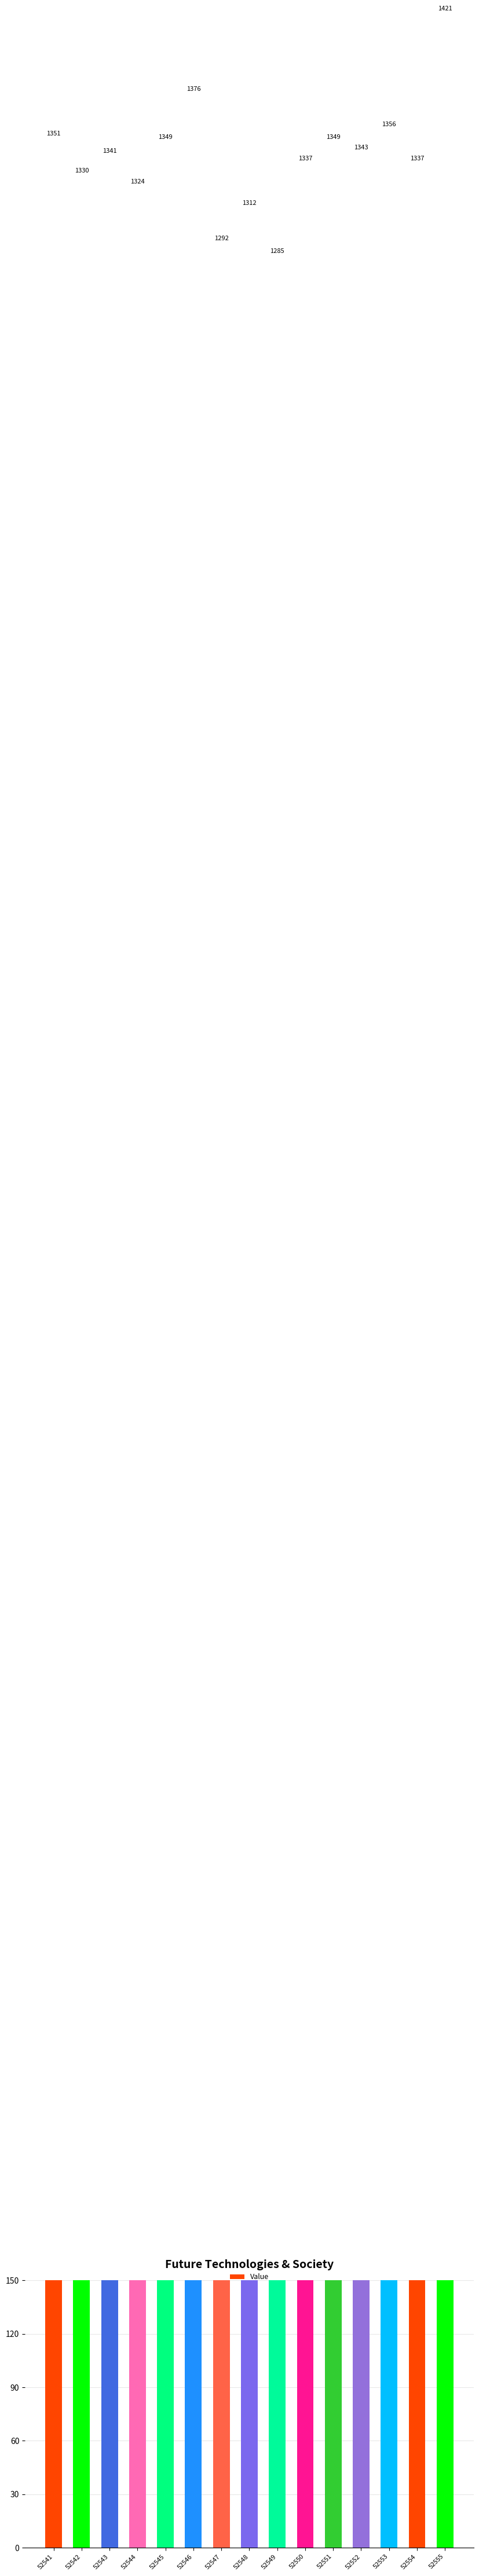

Reading left to right, transcribe all the data shown in this chart.

52541=1351	52542=1330	52543=1341	52544=1324	52545=1349	52546=1376	52547=1292	52548=1312	52549=1285	52550=1337	52551=1349	52552=1343	52553=1356	52554=1337	52555=1421